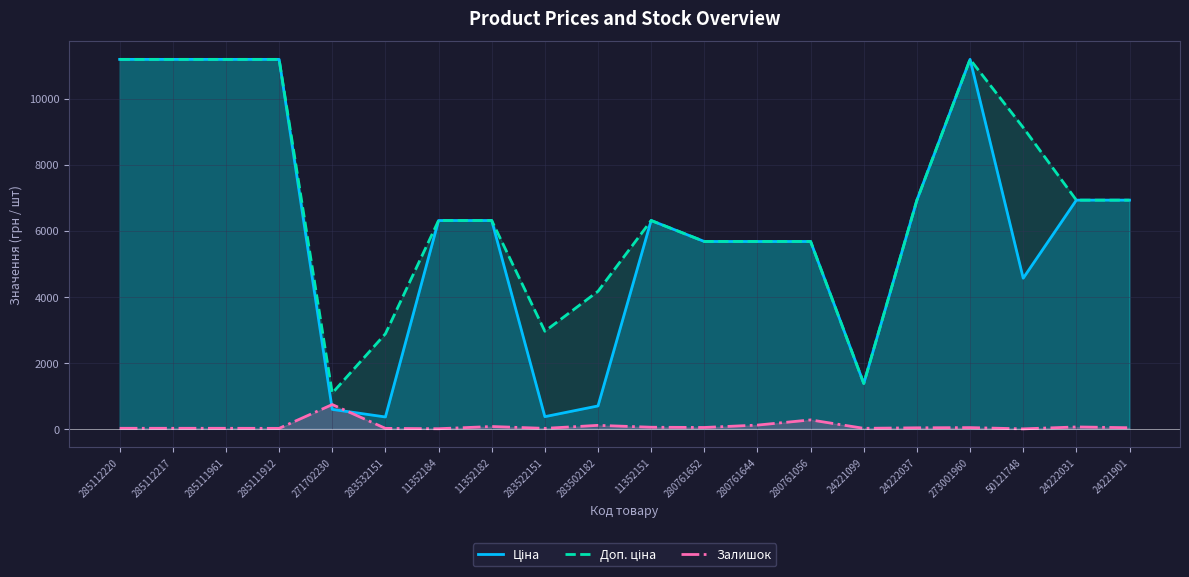

What is the difference between the highest and lowest values at 285112217?

11171.2